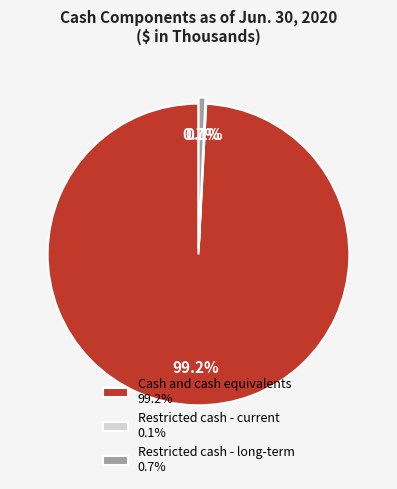

What portion of the pie excludes Restricted cash - long-term 0.7%?

99.3%